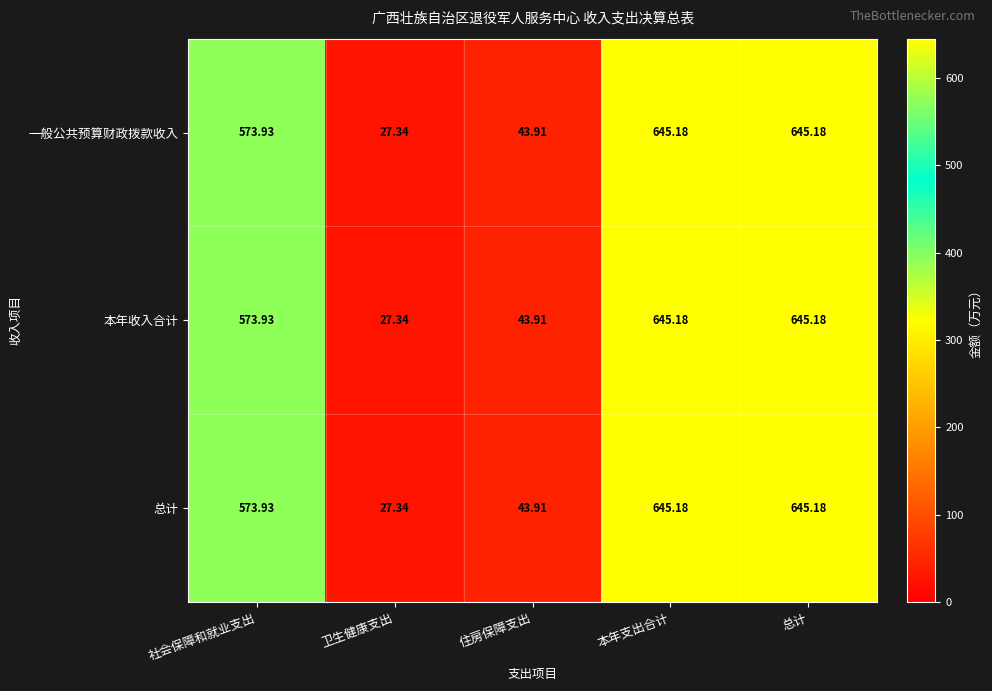

How many data points does each series have?

5